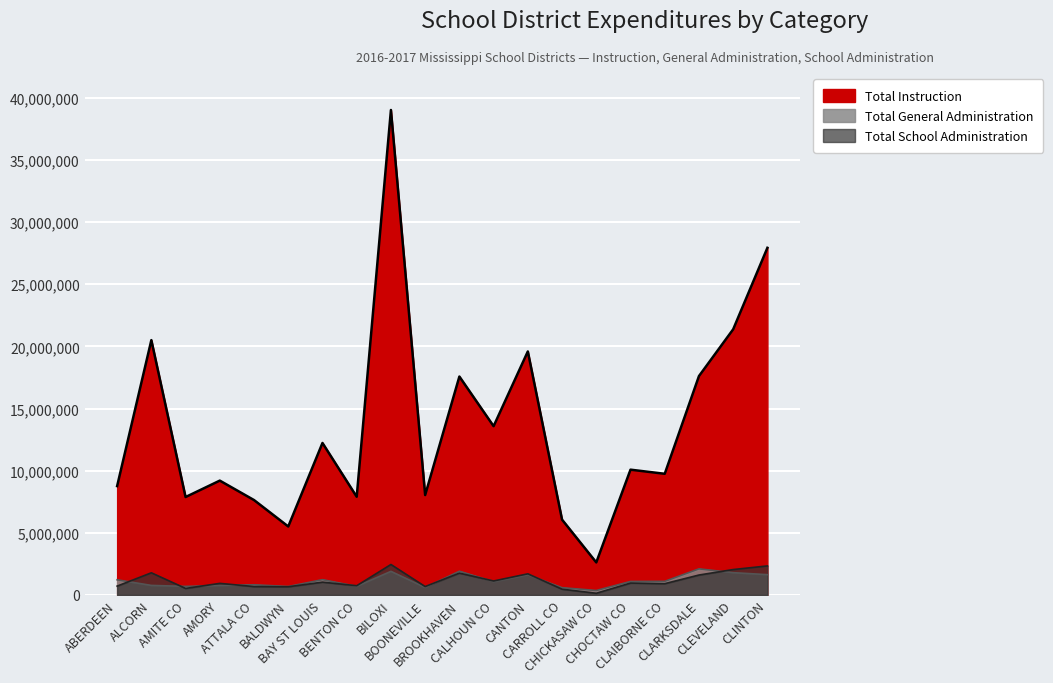

What is the difference between the maximum and minimum values in the Total General Administration series?

1741942.3